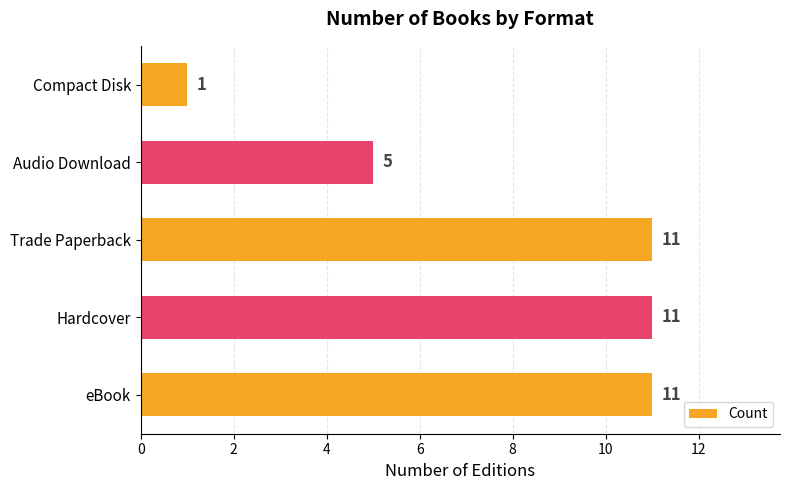

Read the value at eBook, to the nearest 10.

10